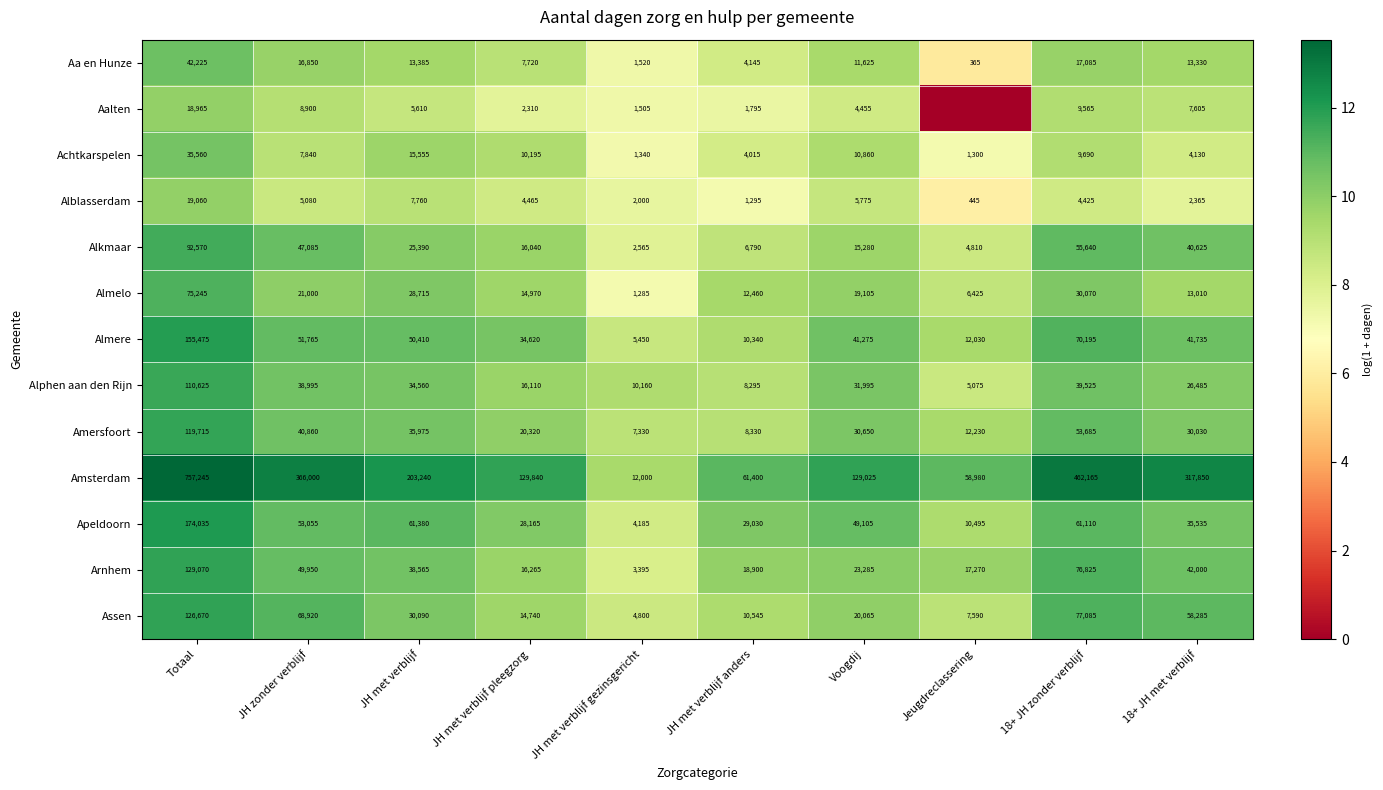

Where is Alblasserdam nearest to the value 9752?

JH met verblijf